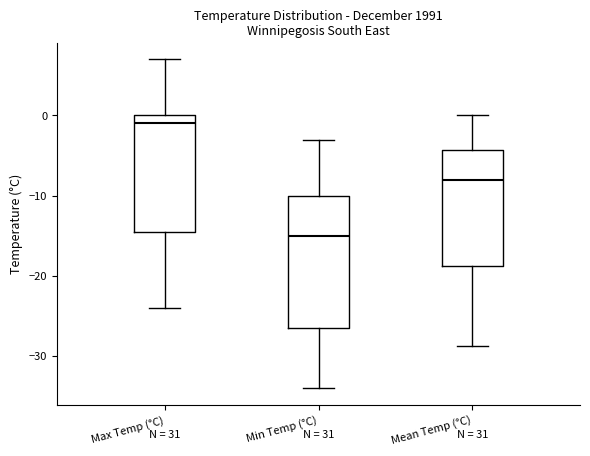

Where does the lower whisker of the box for Max Temp (°C) end on the y-axis? The values are not printed on the chart, so give them approximately, as read against the axis.

-24